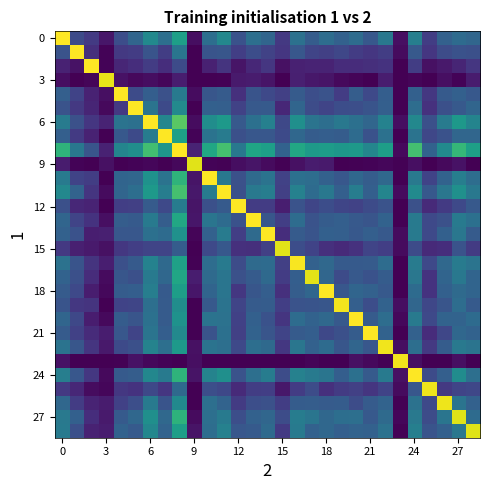

What is the maximum value shown in the chart?

1.0